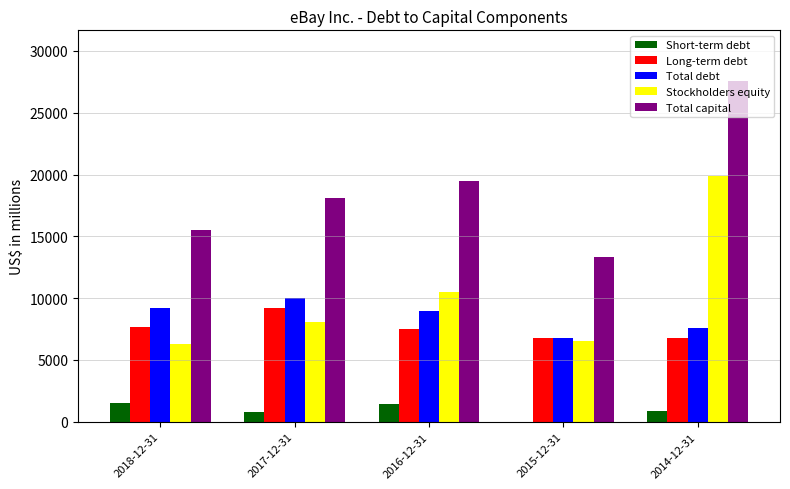

At which category is the sum across all series the highest?

2014-12-31